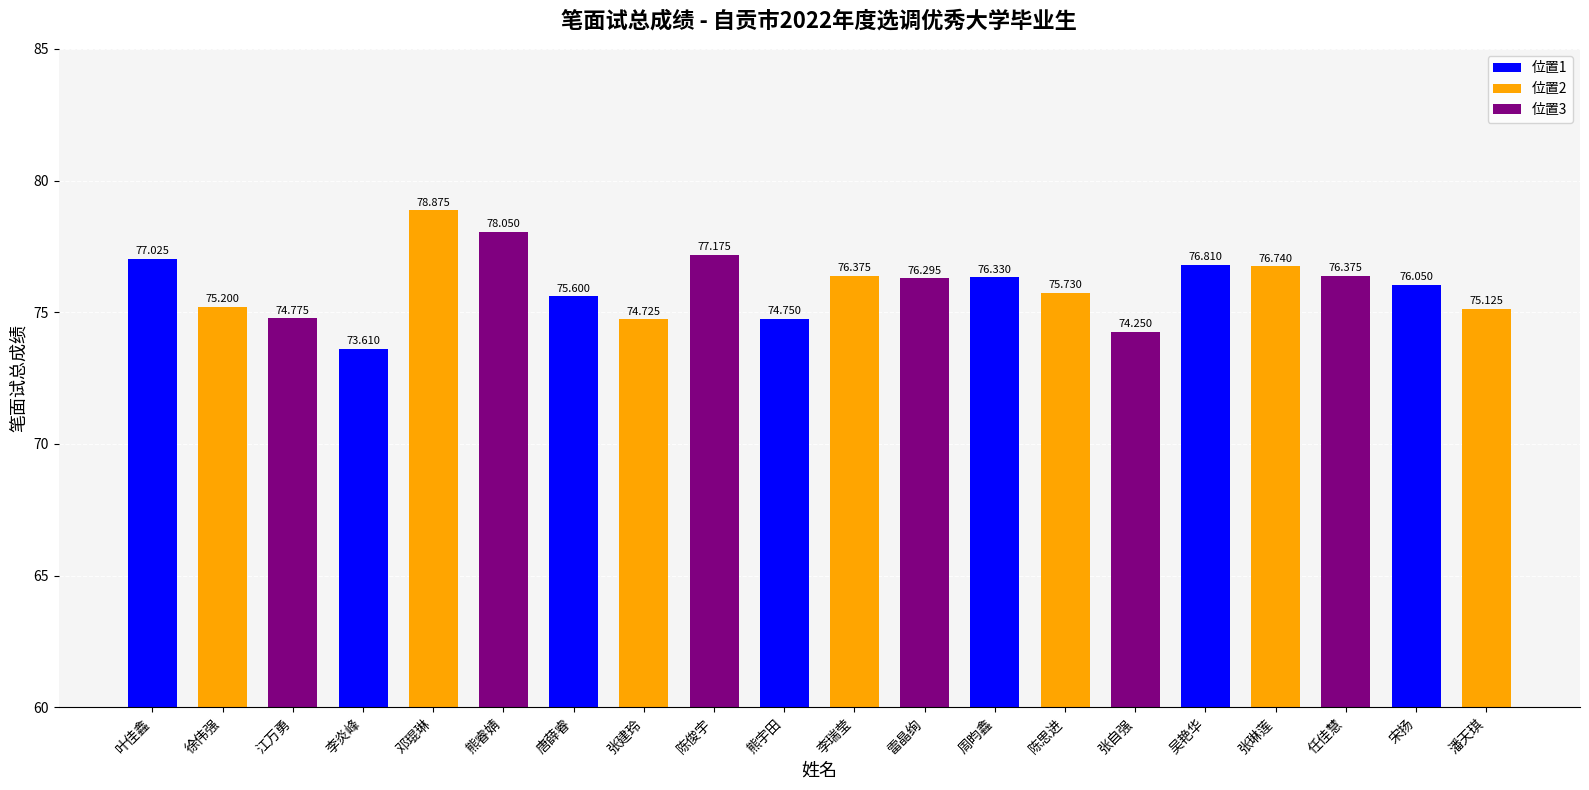

What position from the left is 唐薛睿?

7